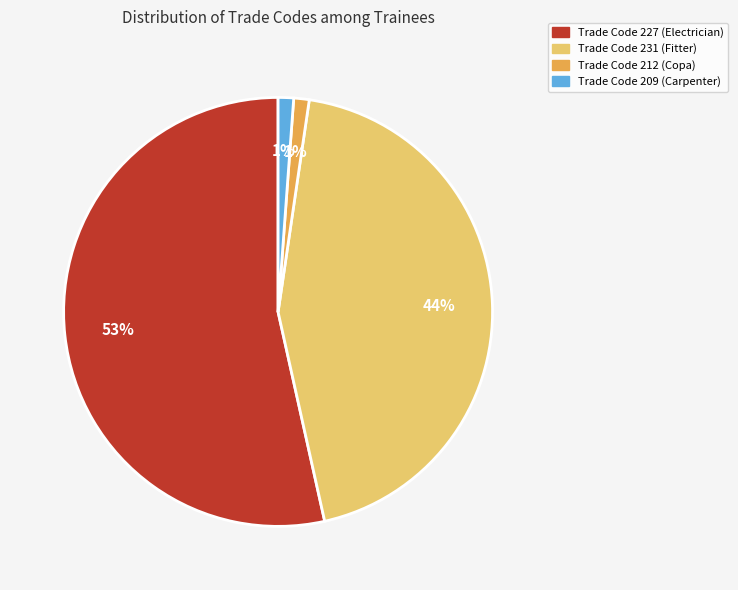

What is the largest slice in the pie chart?

Trade Code 227 (Electrician)